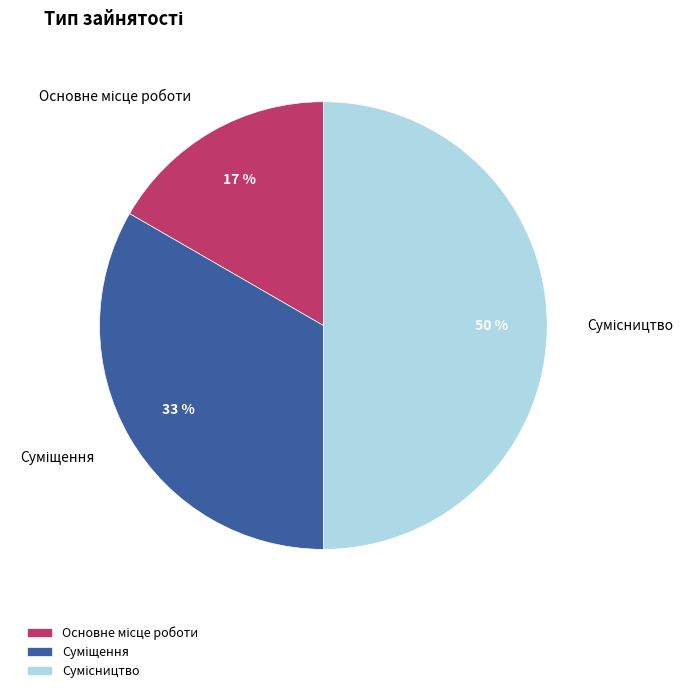

How many slices are in this pie chart?

3